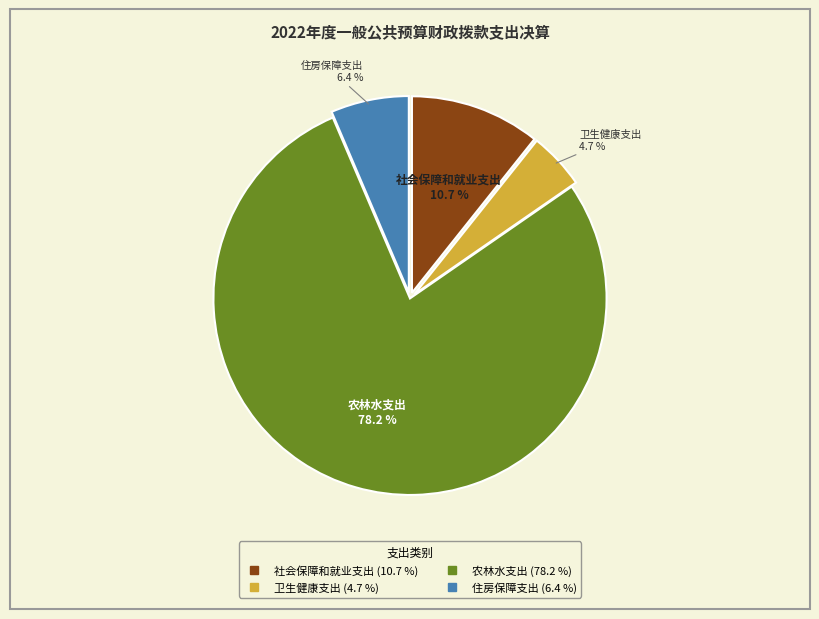

What percentage is the 卫生健康支出 slice, to the nearest percent?

5%